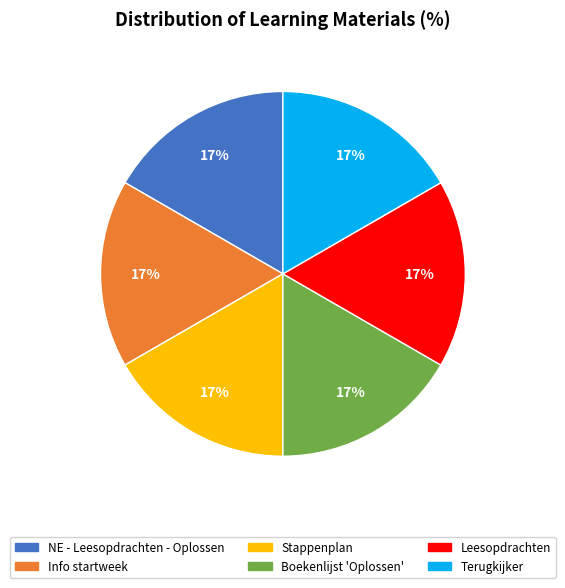

Is there any slice that represents more than half of the pie?

No